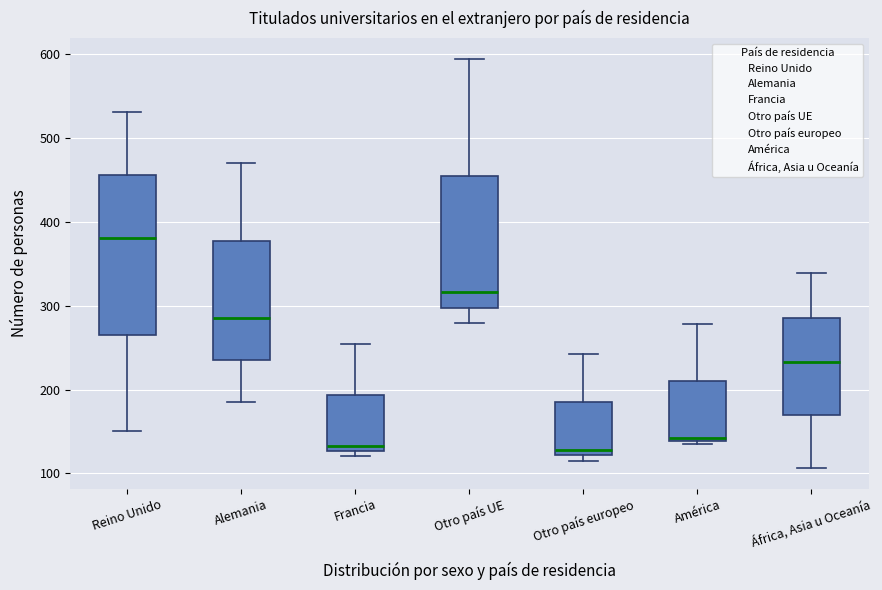

Reading left to right, transcribe this box plot: for each box, give where its median line is, the range the box spans, and where its two whiskers end, as read against the y-axis. The values are not printed on the chart, so give them approximately, as read against the axis.

Reino Unido: median 380, box 270 to 460, whiskers 150 to 530
Alemania: median 290, box 240 to 380, whiskers 190 to 470
Francia: median 130 (just above the box's lower edge), box 130 to 190, whiskers 120 to 260
Otro país UE: median 320, box 300 to 460, whiskers 280 to 600
Otro país europeo: median 130, box 120 to 190, whiskers 120 (just below the box's lower edge) to 240
América: median 140 (just above the box's lower edge), box 140 to 210, whiskers 140 (just below the box's lower edge) to 280
África, Asia u Oceanía: median 230, box 170 to 290, whiskers 110 to 340